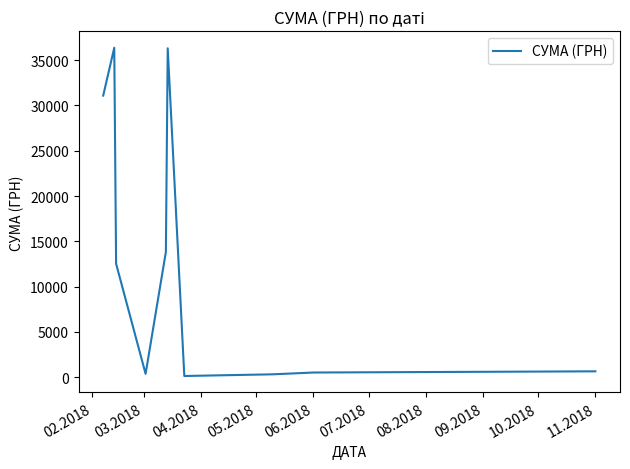

What is the maximum value shown in the chart?

36363.4